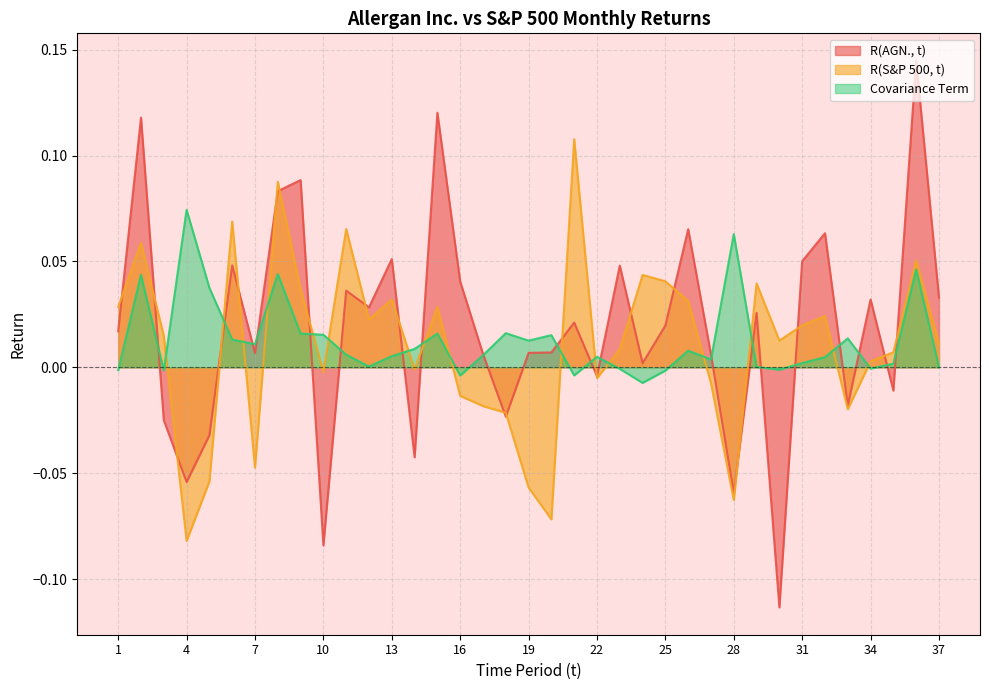

How many distinct data groups are displayed?

3